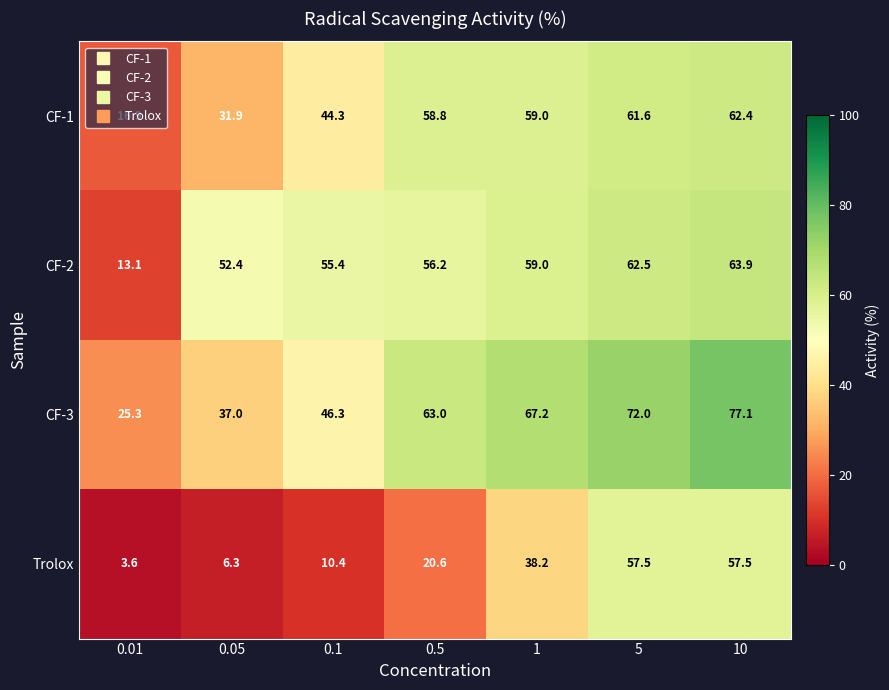

What value does the Trolox series have at 10?

57.5